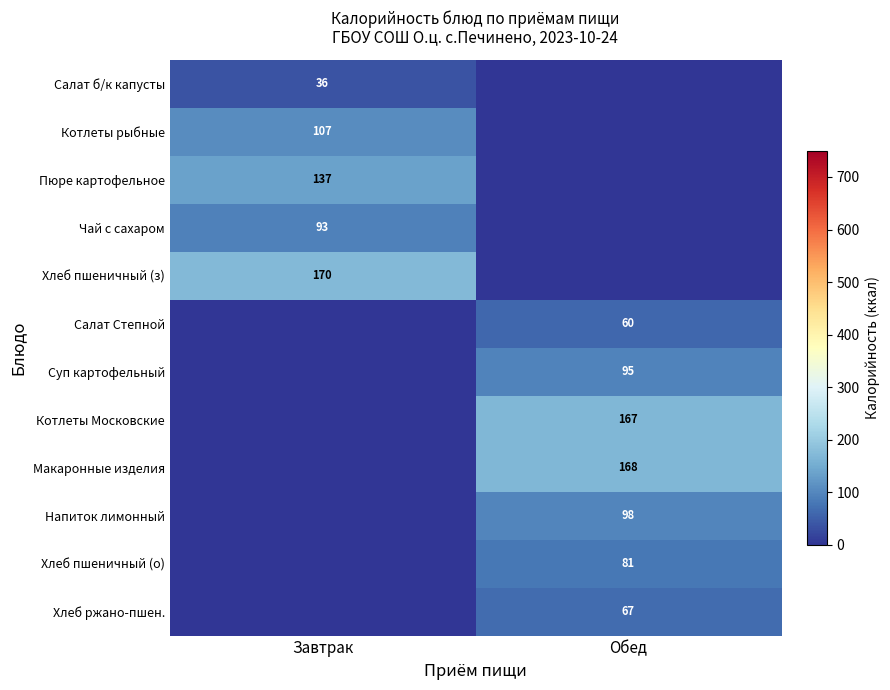

What is the difference between the highest and lowest values at Завтрак?

170